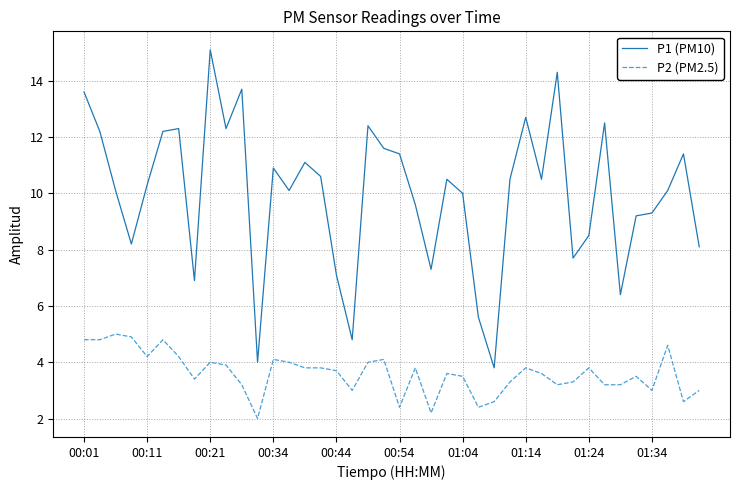

Which series has the widest spread of values?

P1 (PM10)